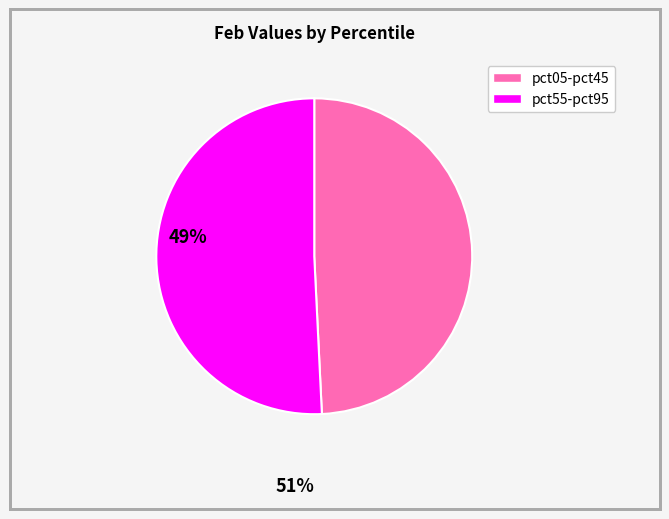

Is there any slice that represents more than half of the pie?

Yes